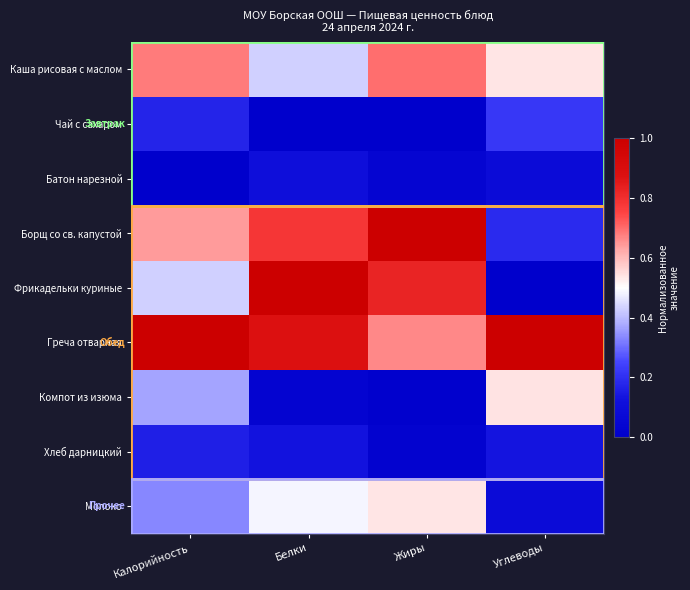

What is the maximum value shown in the chart?

1.0